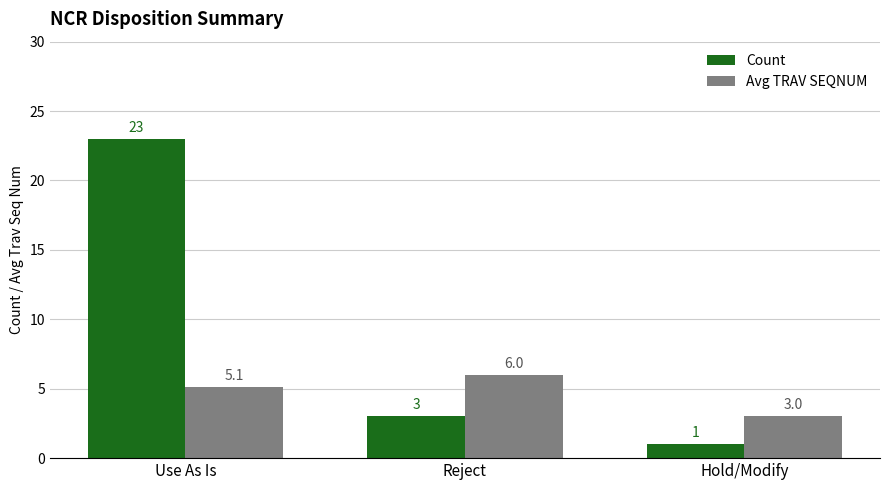

How many values in the Count series are below 3?

1